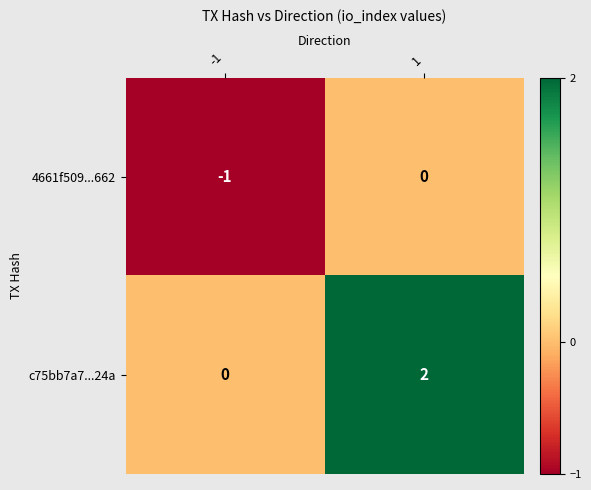

Which category has the lowest value across all series?

-1